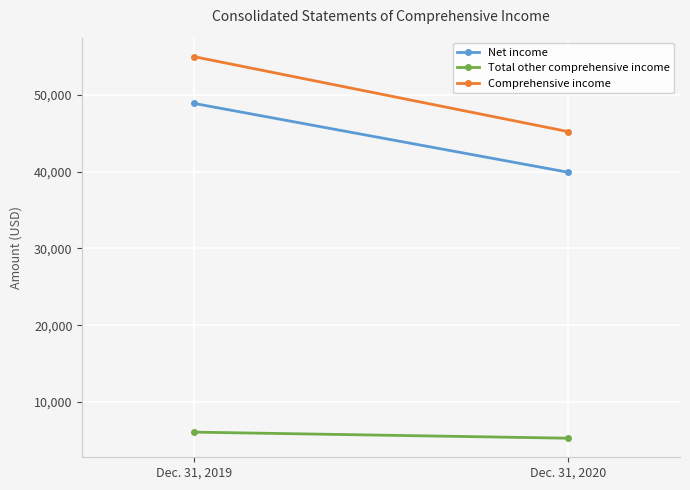

What is the average value of the Comprehensive income series?

50075